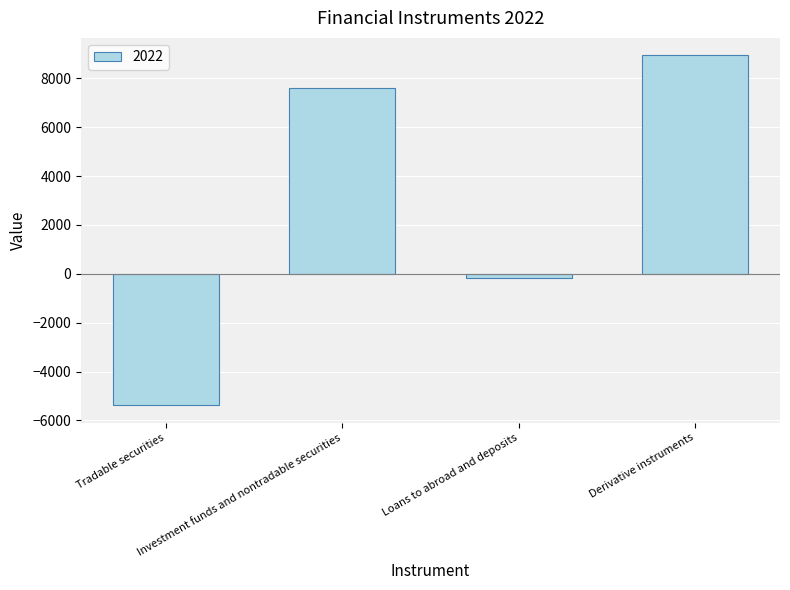

What is the difference between the values at Derivative instruments and Investment funds and nontradable securities?

1323